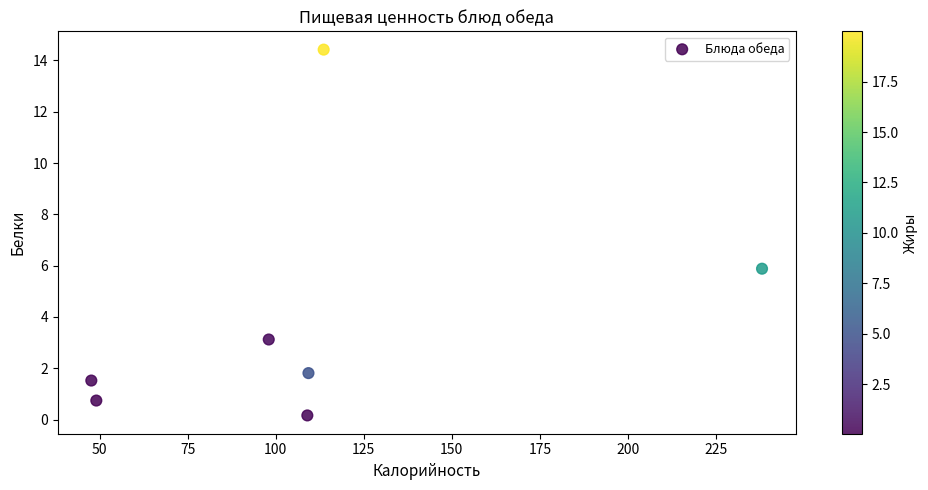

What Y value in the scatter plot is closest to 7?

5.9